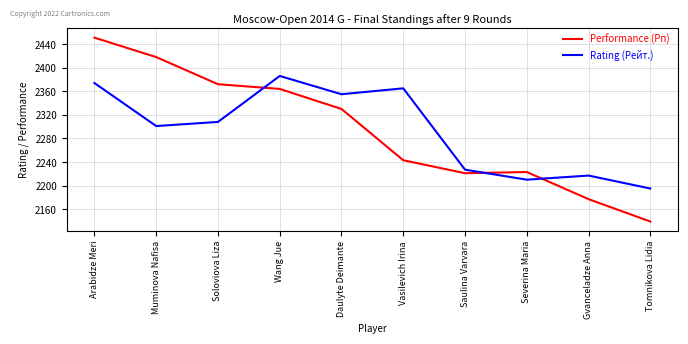

Rank the series at Gvanceladze Anna from highest to lowest value.

Rating (Рейт.), Performance (Рп)